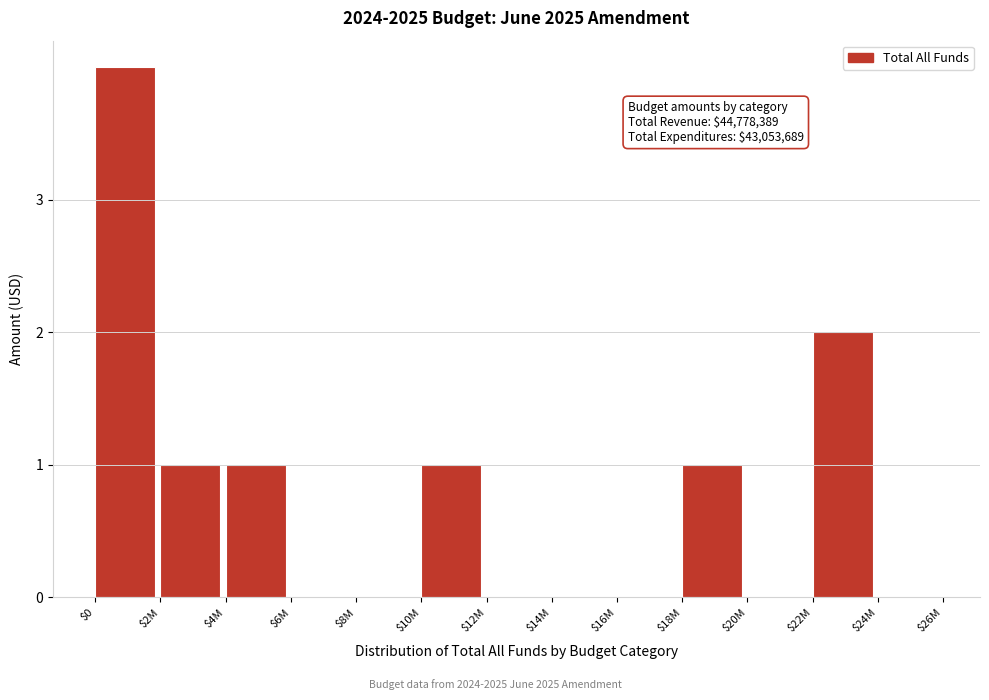

What is the greatest value displayed?

4